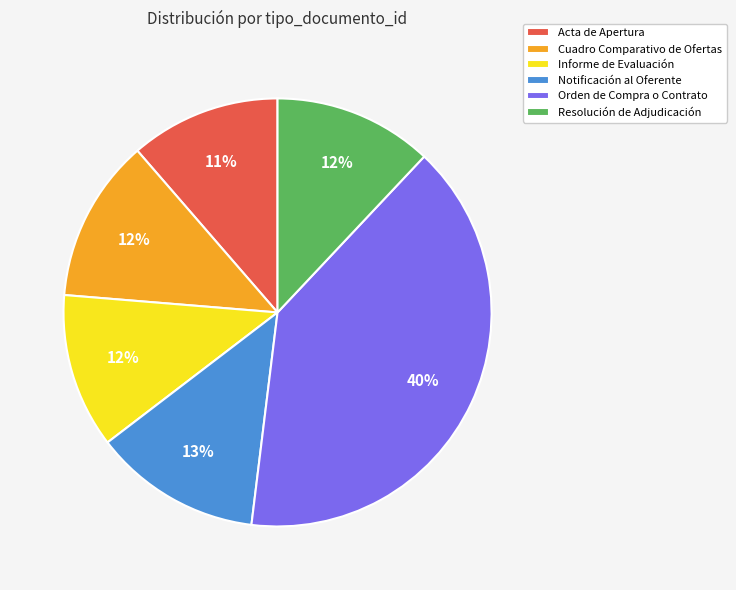

Is the sum of Resolución de Adjudicación and Informe de Evaluación greater than half?

No